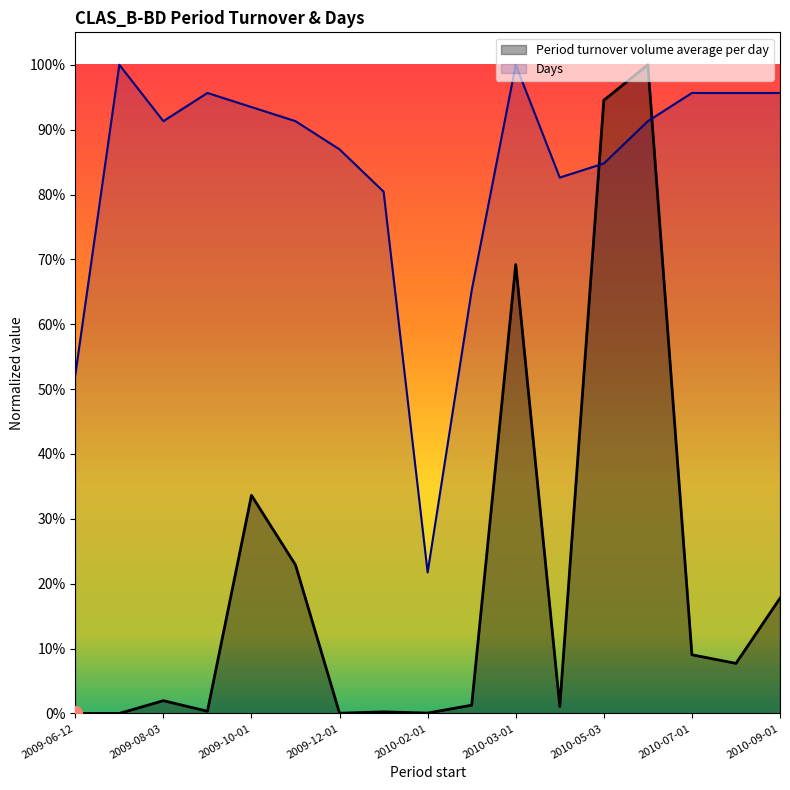

In Days, how many points are lower than both neighbors (excluding endpoints)?

3